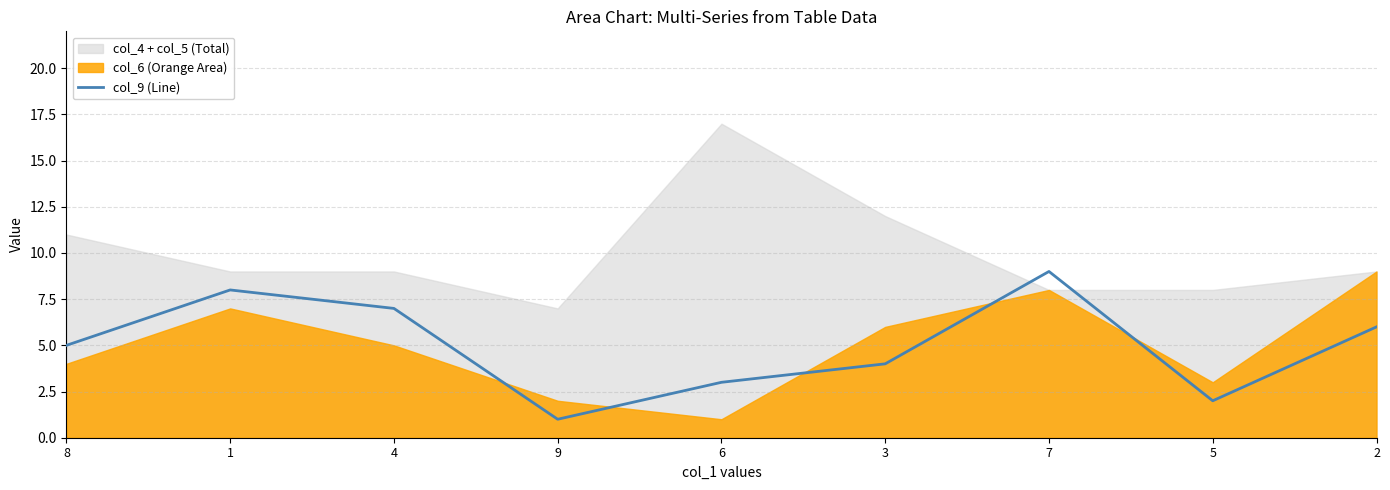

What value does the data have at 4?

7